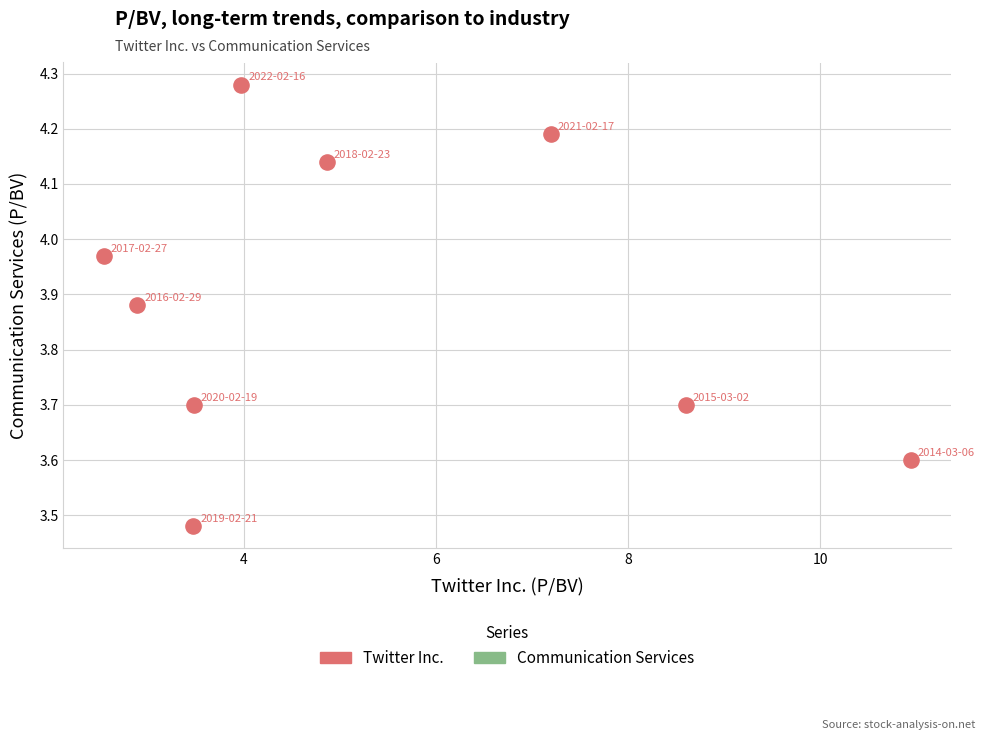

What is the range of Y values (max minus min)?

0.8